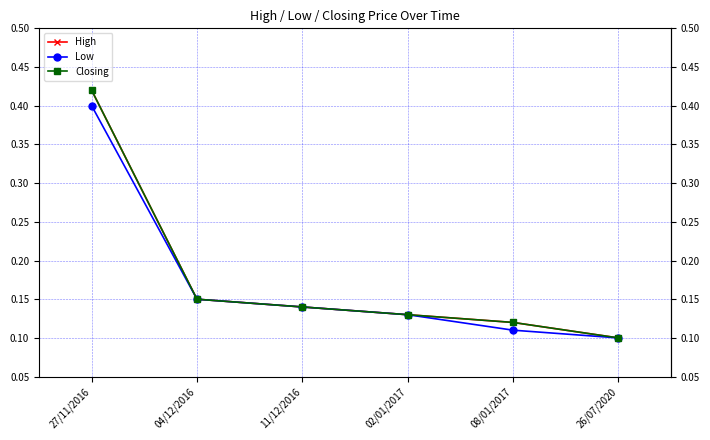

Read the Low value at 04/12/2016.

0.1